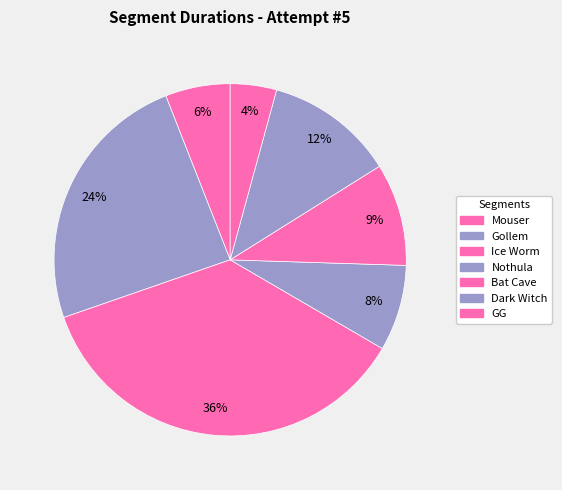

How many segments does this pie chart have?

7